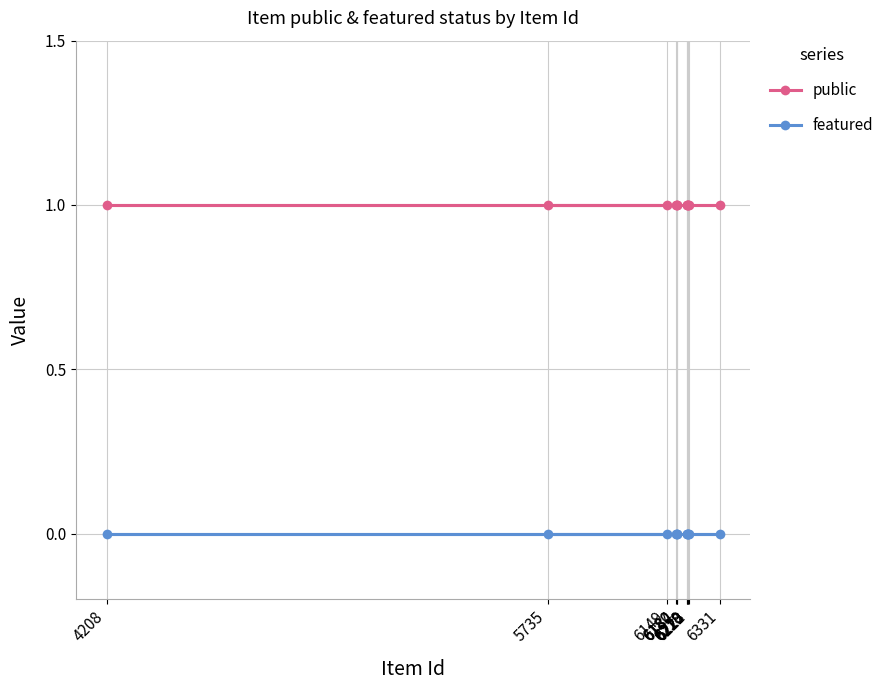

At 6184, list the series in order from smallest to largest.

featured, public